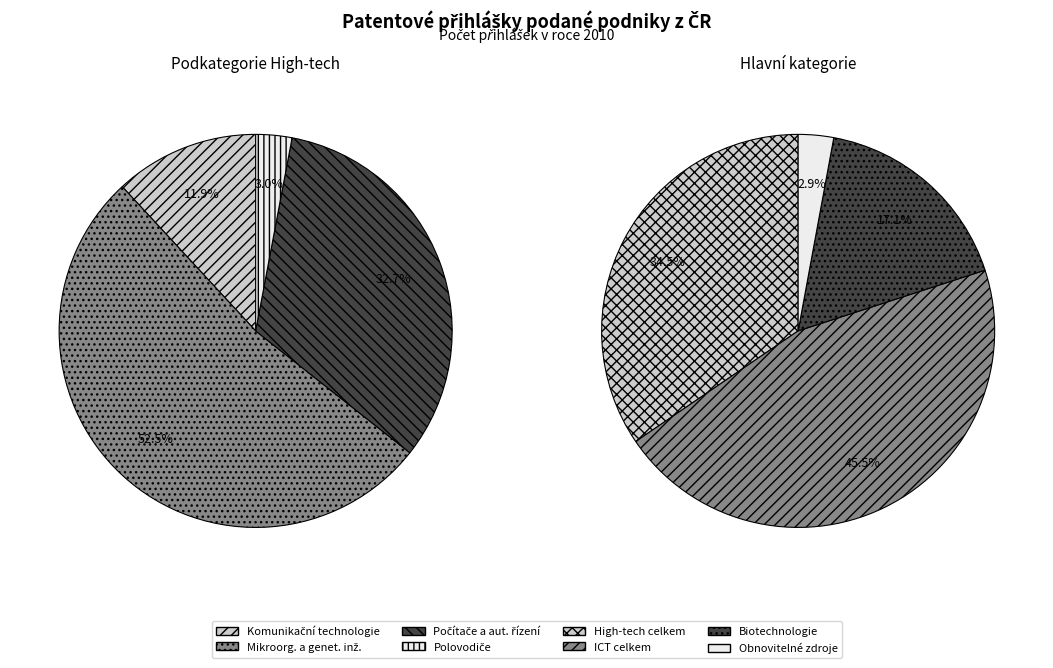

Is there any slice that represents more than half of the pie?

No